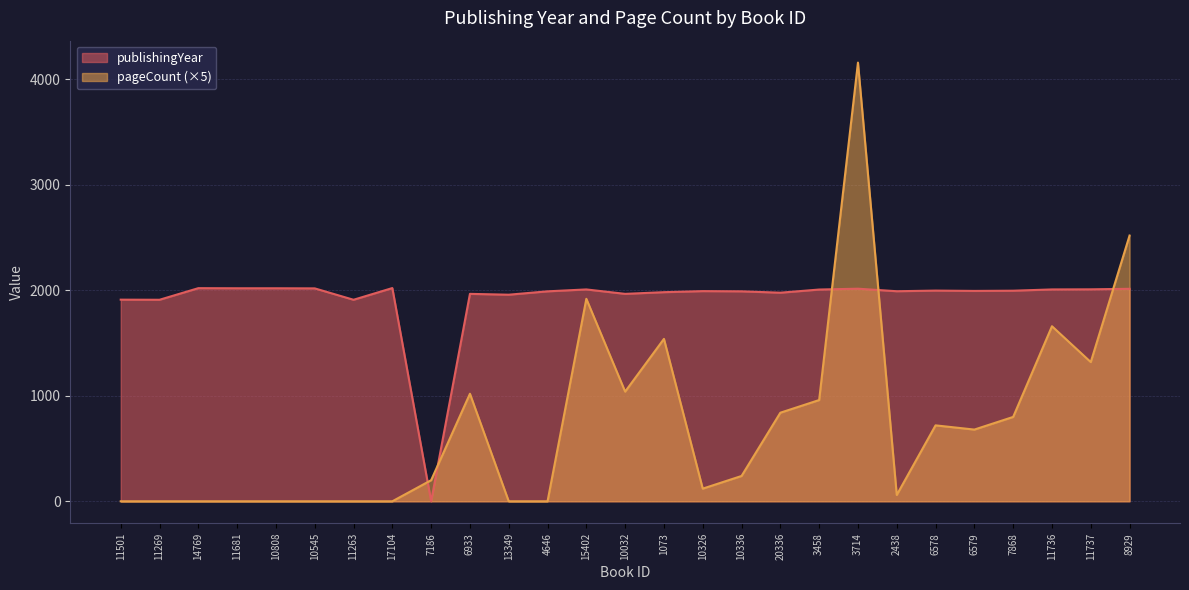

Reading right to left, extract all data points from this chart.

publishingYear: 8929=2015	11737=2010	11736=2009	7868=1997	6579=1995	6578=1998	2438=1992	3714=2016	3458=2008	20336=1978	10336=1991	10326=1993	1073=1983	10032=1967	15402=2009	4646=1991	13349=1959	6933=1967	7186=0	17104=2022	11263=1911	10545=2019	10808=2020	11681=2020	14769=2021	11269=1911	11501=1912
pageCount: 8929=2520	11737=1320	11736=1660	7868=800	6579=680	6578=720	2438=60	3714=4160	3458=960	20336=840	10336=240	10326=120	1073=1540	10032=1040	15402=1920	4646=0	13349=0	6933=1020	7186=200	17104=0	11263=0	10545=0	10808=0	11681=0	14769=0	11269=0	11501=0